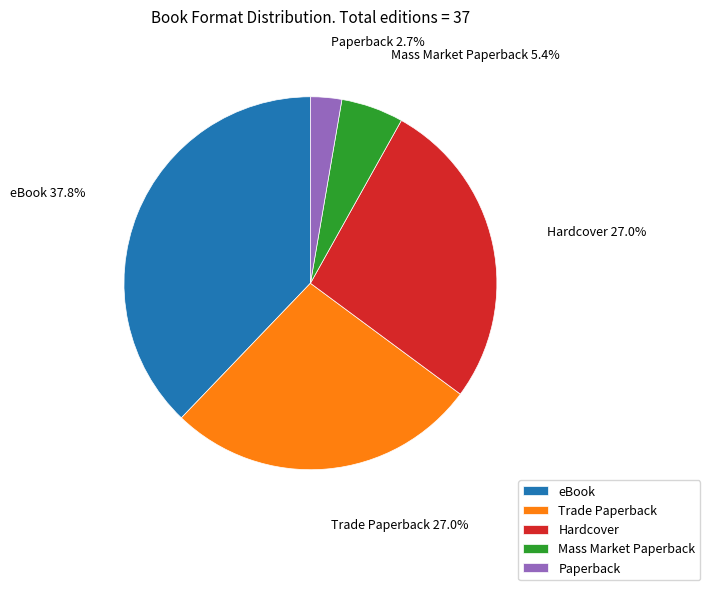

What is the ratio of the value at Paperback to the value at eBook?

0.1